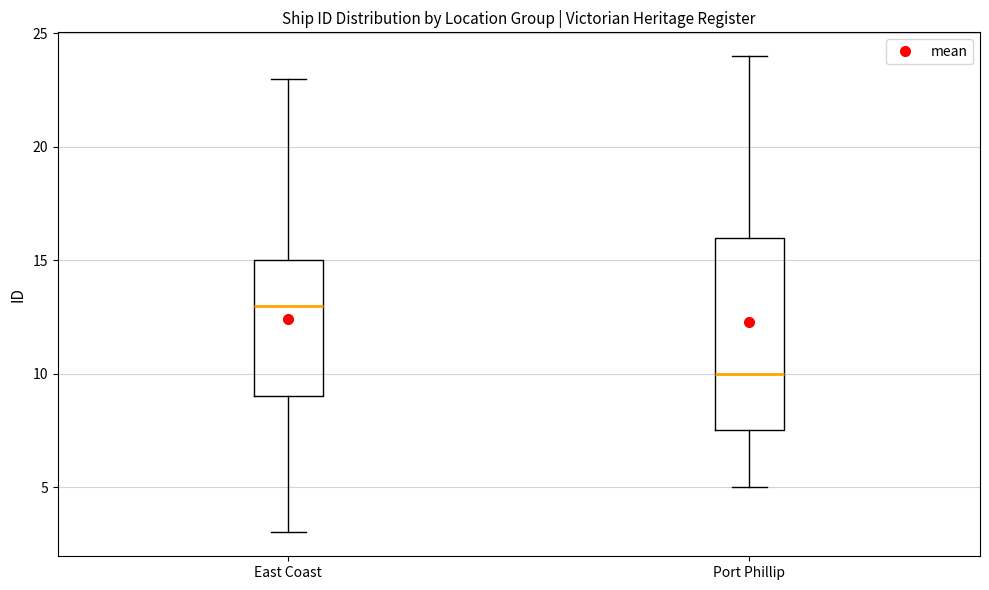

Where does the lower whisker of the box for Port Phillip end on the y-axis? The values are not printed on the chart, so give them approximately, as read against the axis.

5.0